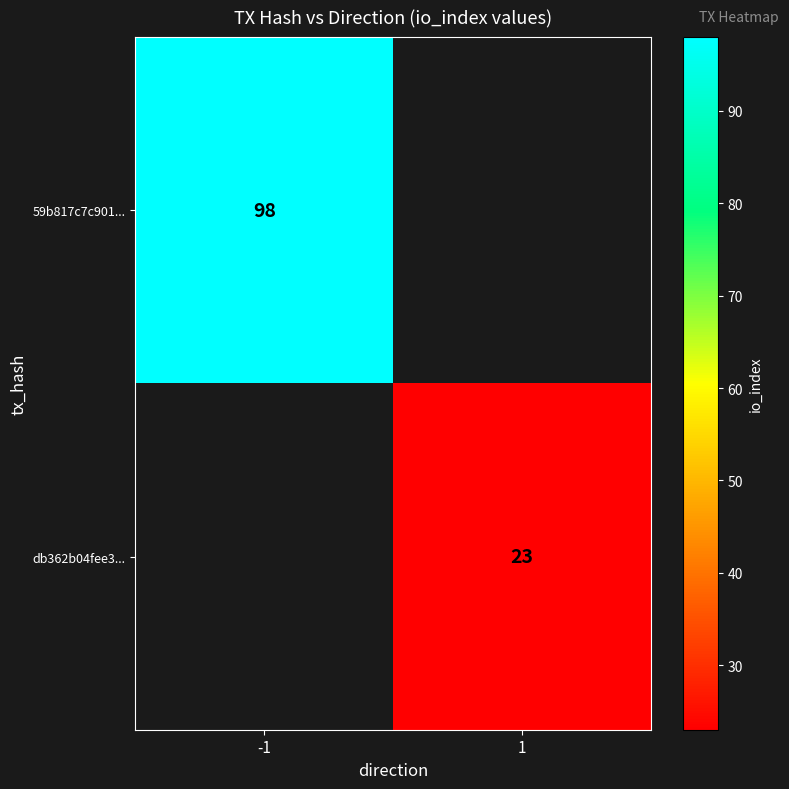

The value of 59b817c7c901... at -1 is 98. True or false?

True